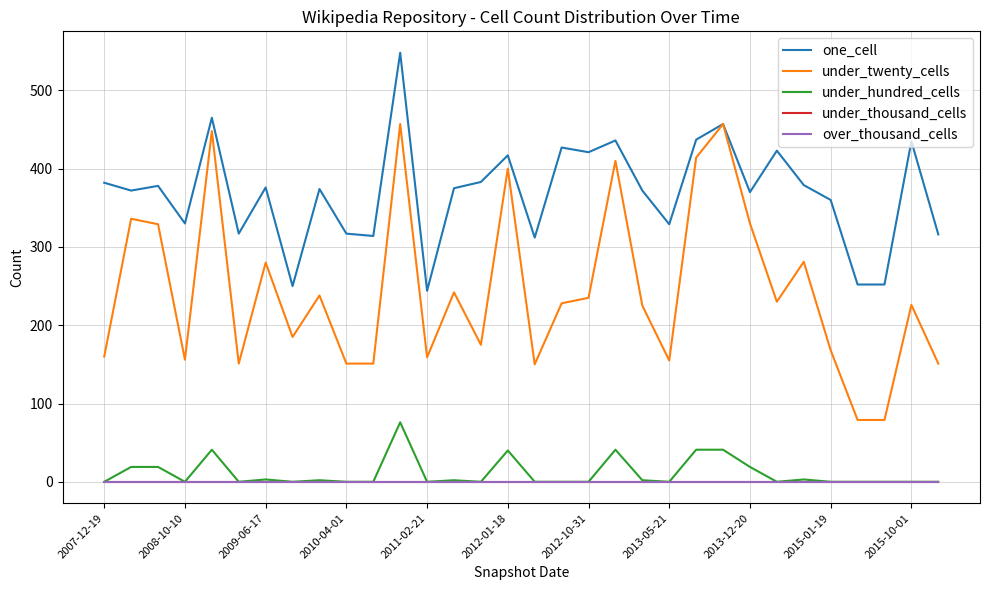

Is this an area chart (filled region under the line)?

No